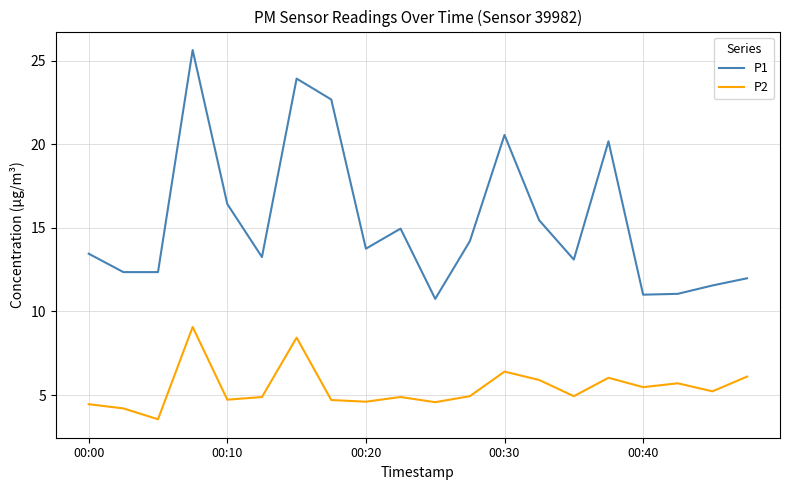

True or false: P1 and P2 intersect in this chart.

False